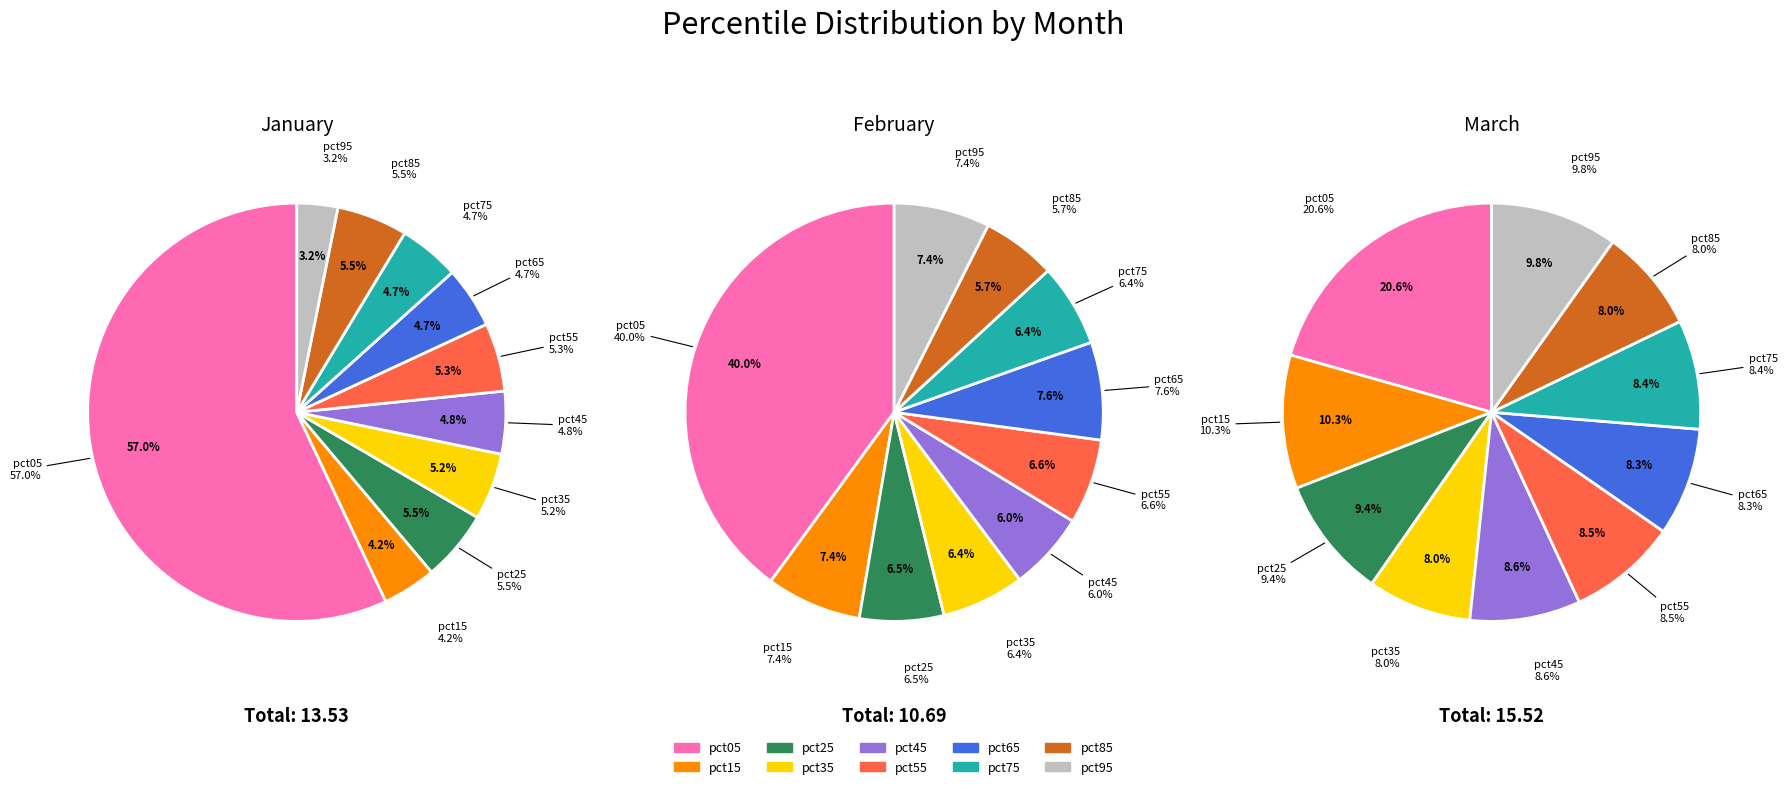

Is there any slice that represents more than half of the pie?

Yes